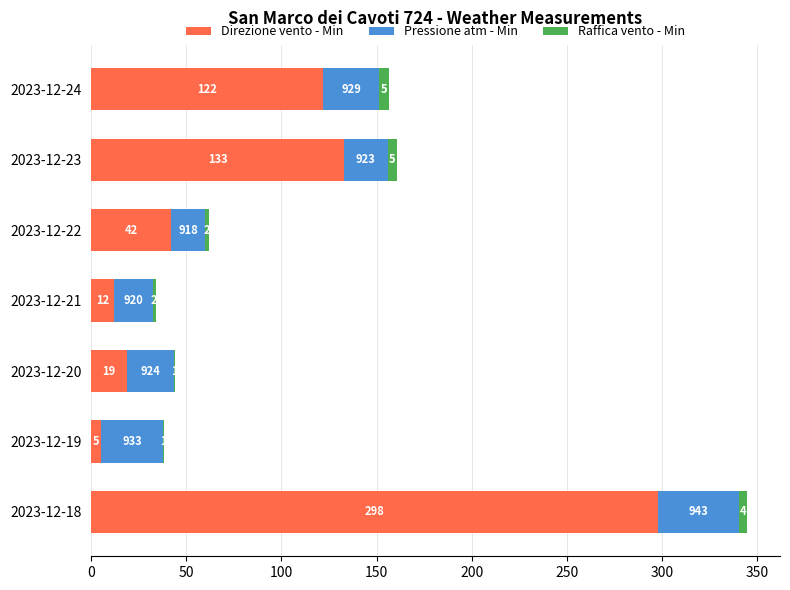

What is the average value of the Pressione atm - Min series?

27.2